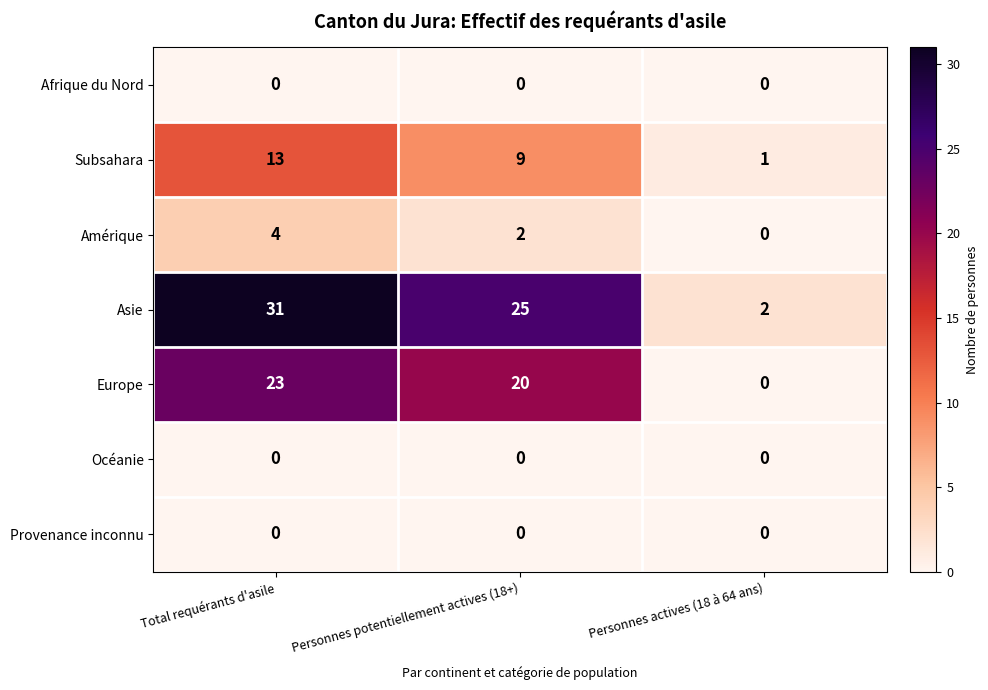

How many distinct data groups are displayed?

7